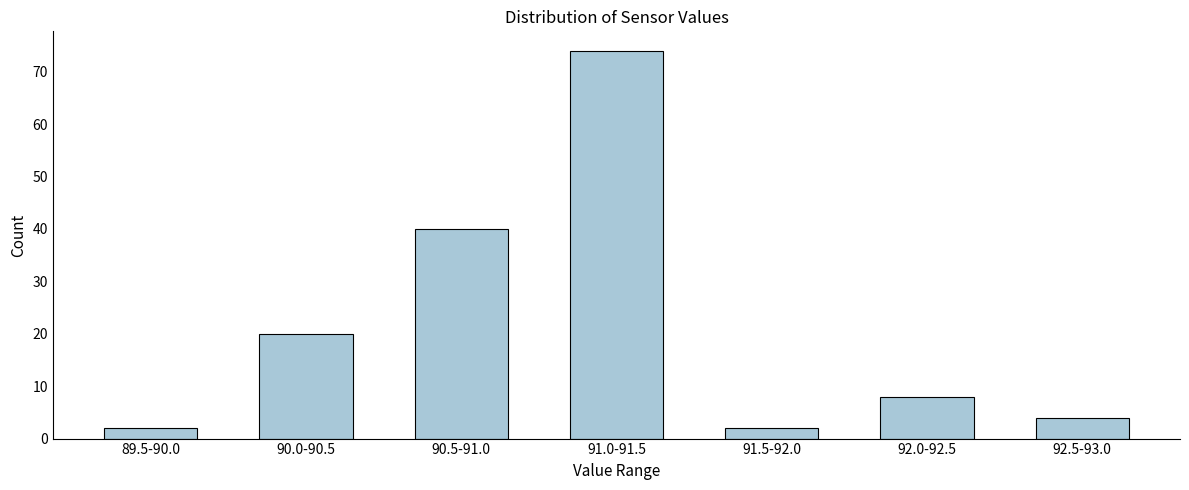

Reading left to right, what are all the values shown in this chart?

89.5-90.0=2	90.0-90.5=20	90.5-91.0=40	91.0-91.5=74	91.5-92.0=2	92.0-92.5=8	92.5-93.0=4